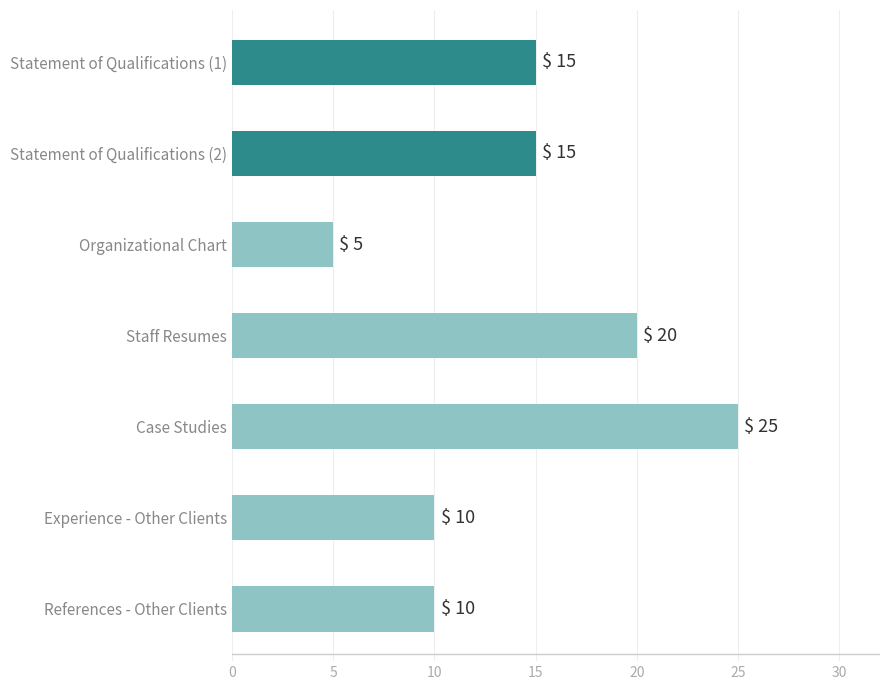

What is the change in value from References - Other Clients to Organizational Chart?

-5